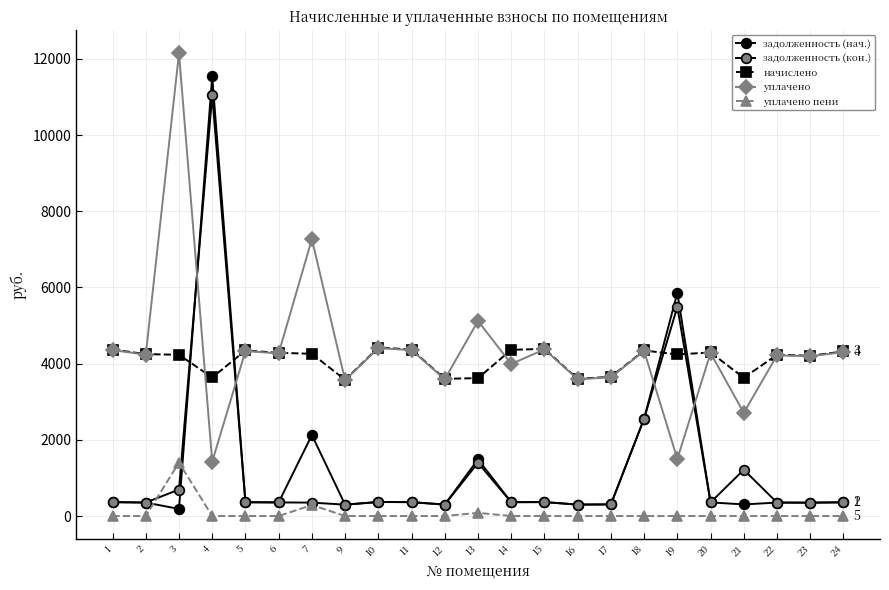

Reading left to right, transcribe all the data shown in this chart.

задолженность (нач.): 1=364.3	2=354.2	3=185.7	4=11540.6	5=362.2	6=357.1	7=2126.4	9=298.1	10=368.6	11=364.3	12=300.2	13=1488.2	14=363.6	15=365.8	16=300.2	17=304.6	18=2557.1	19=5859.5	20=357.8	21=304.2	22=352.8	23=350.6	24=360.0
задолженность (кон.): 1=364.3	2=354.2	3=694.6	4=11051.3	5=362.2	6=357.1	7=352.0	9=298.1	10=368.6	11=364.3	12=300.2	13=1396.7	14=363.6	15=365.8	16=300.2	17=304.6	18=2557.1	19=5494.8	20=357.8	21=1214.8	22=352.8	23=350.6	24=360.0
начислено: 1=4371.8	2=4250.9	3=4233.6	4=3637.4	5=4345.9	6=4285.4	7=4259.5	9=3577.0	10=4423.7	11=4371.8	12=3602.9	13=3620.2	14=4363.2	15=4389.1	16=3602.9	17=3654.7	18=4345.9	19=4242.2	20=4294.1	21=3628.8	22=4233.6	23=4207.7	24=4320.0
уплачено: 1=4356.7	2=4236.1	3=12147.4	4=1426.9	5=4330.8	6=4270.6	7=7270.7	9=3564.5	10=4408.3	11=4356.7	12=3590.4	13=5120.3	14=3993.4	15=4373.9	16=3590.4	17=3642.0	18=4330.8	19=1500.0	20=4279.2	21=2709.0	22=4218.9	23=4193.1	24=4305.0
уплачено пени: 1=0.4	2=0.0	3=1402.6	4=0.0	5=0.0	6=0.0	7=288.5	9=0.0	10=0.0	11=0.0	12=0.0	13=83.1	14=0.0	15=0.0	16=0.0	17=0.0	18=0.0	19=0.0	20=0.0	21=0.5	22=0.0	23=0.0	24=0.0